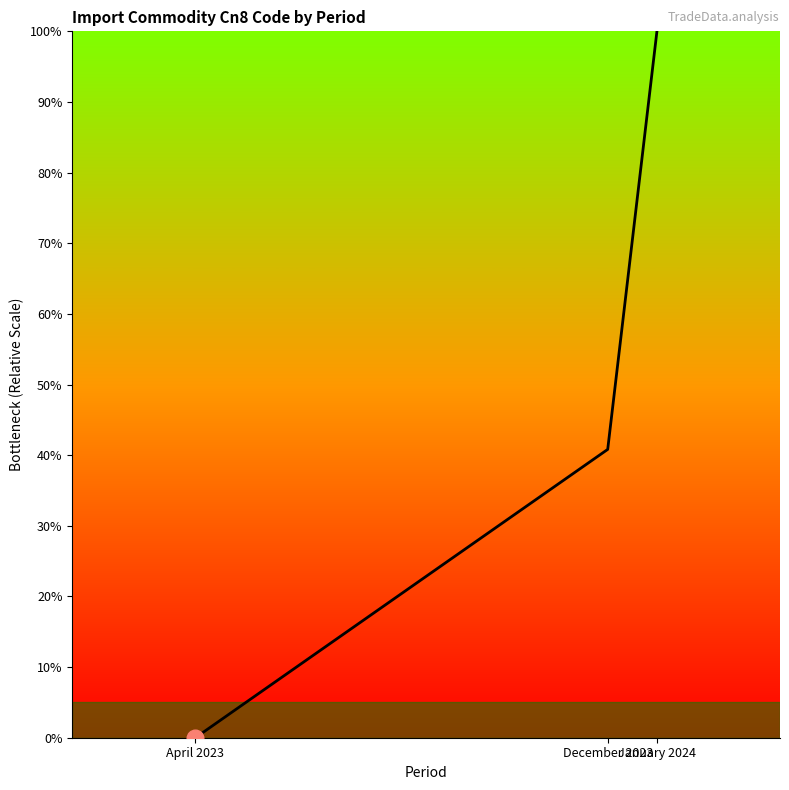

What is the change in value from April 2023 to December 2023?

+40.8